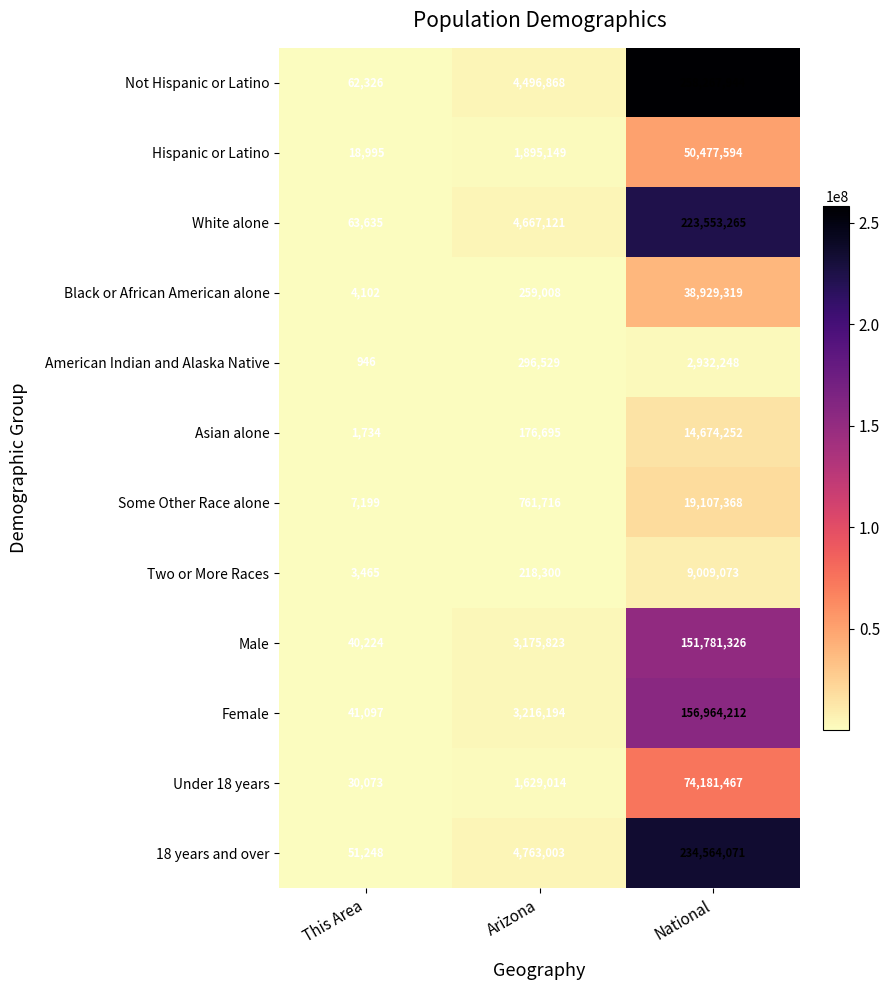

What is the total value across all series at Arizona?

25555420